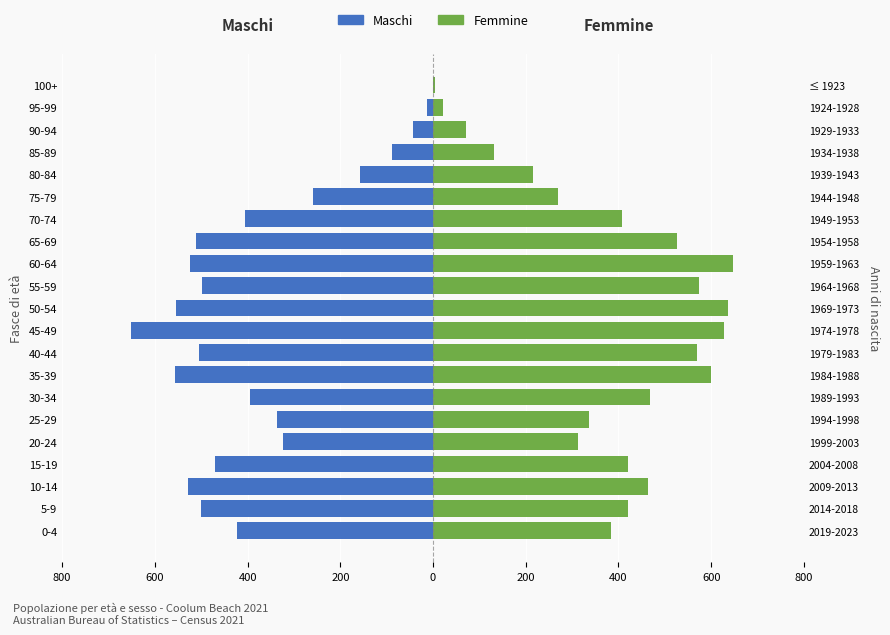

What is the value of the Femmine bar at the 12th from the left?

573